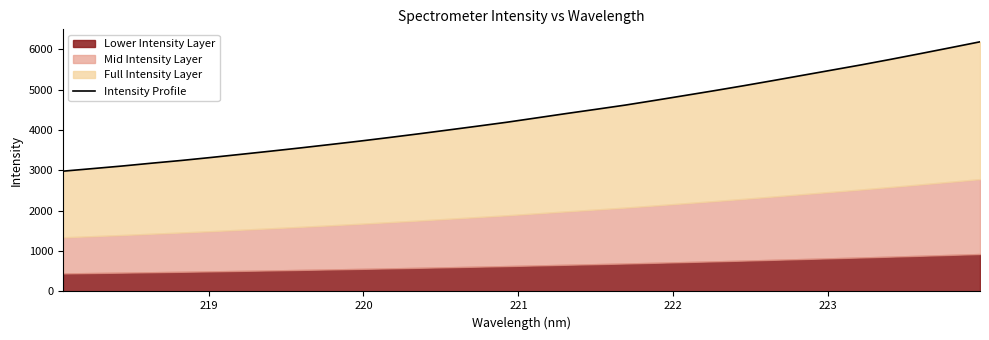

What is the greatest value displayed?

6183.2